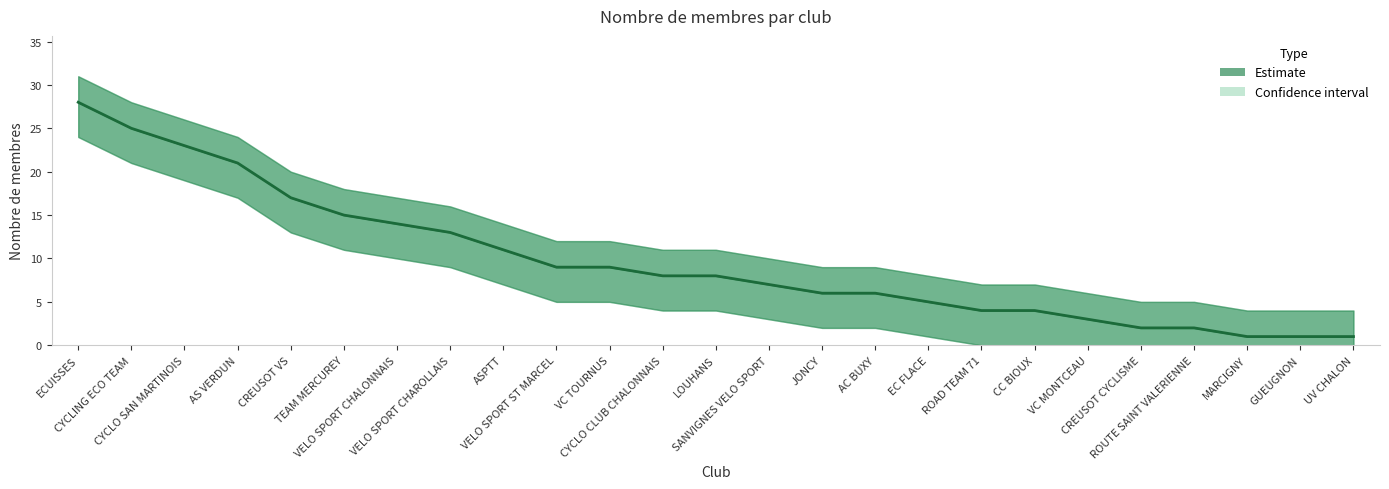

Which category has the highest value across all series?

ECUISSES